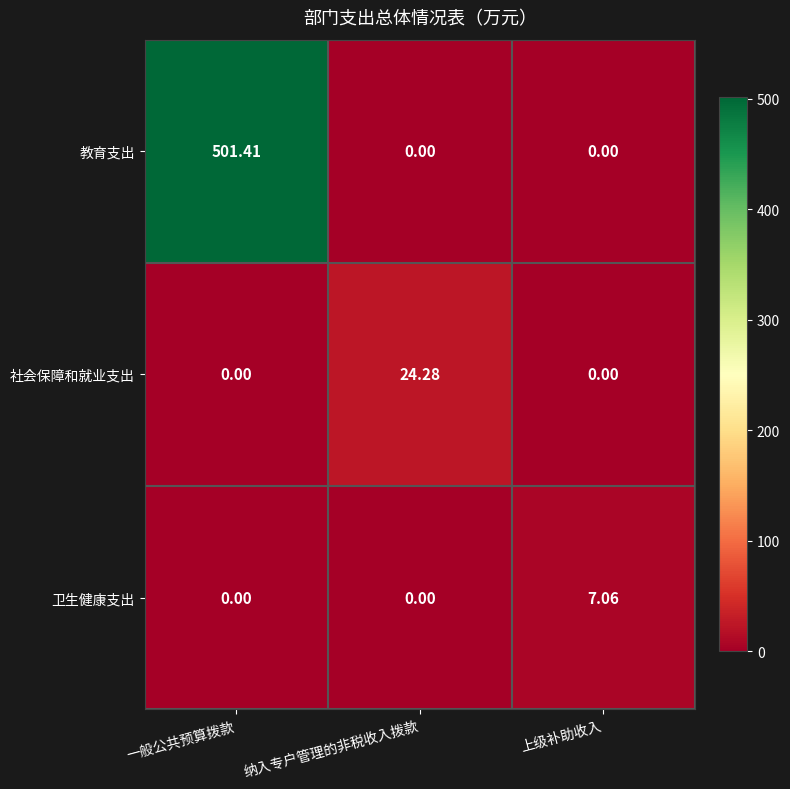

Rank the series by their maximum value, from highest to lowest.

教育支出, 社会保障和就业支出, 卫生健康支出